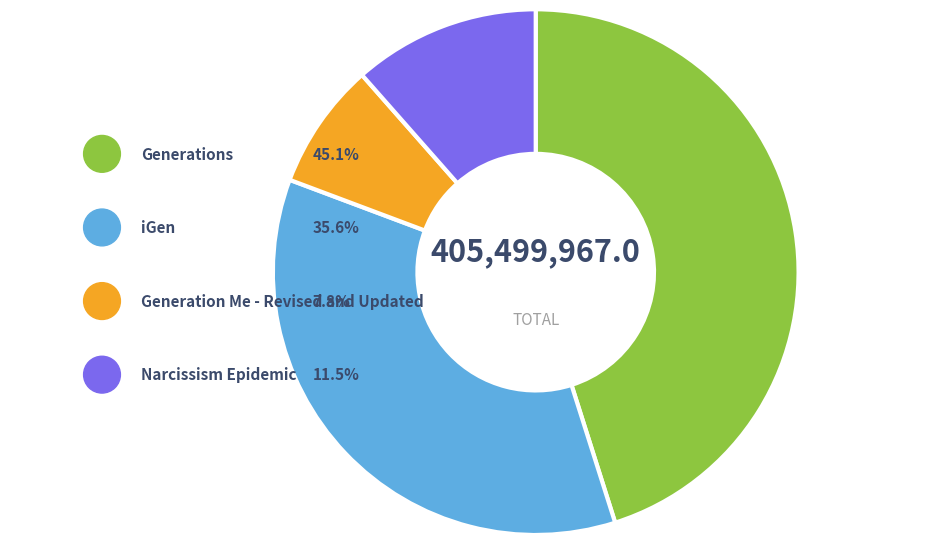

How many slices are in this pie chart?

4